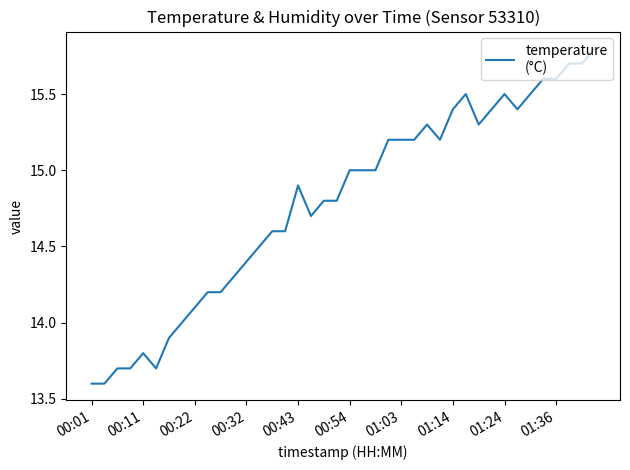

What is the maximum value shown in the chart?

15.8